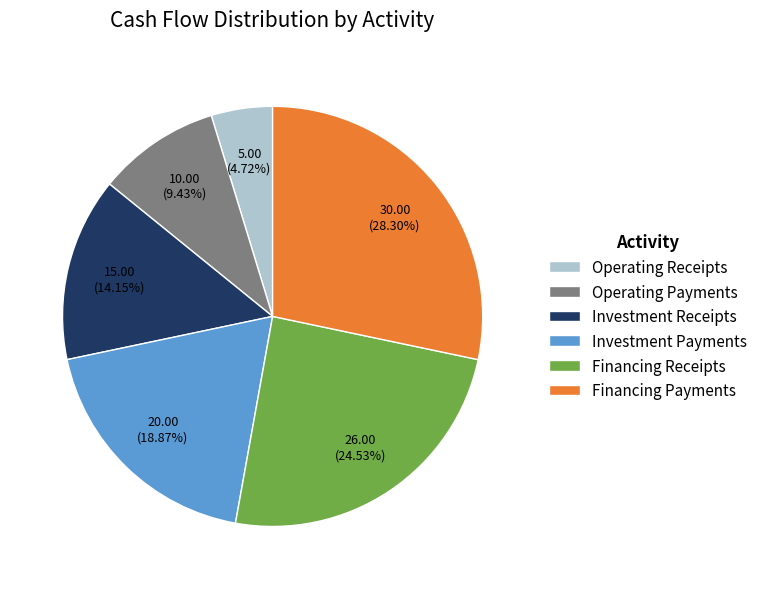

Does any single category account for the majority?

No